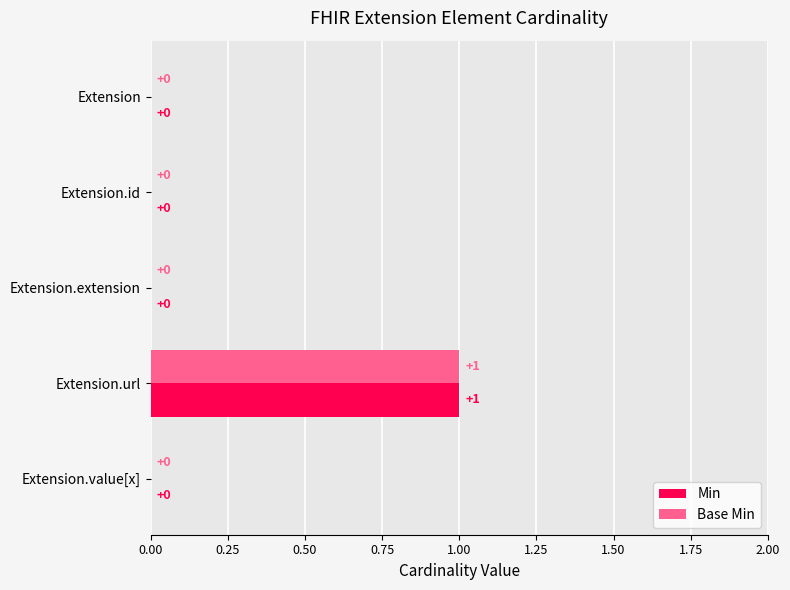

At which category is the sum across all series the highest?

Extension.url